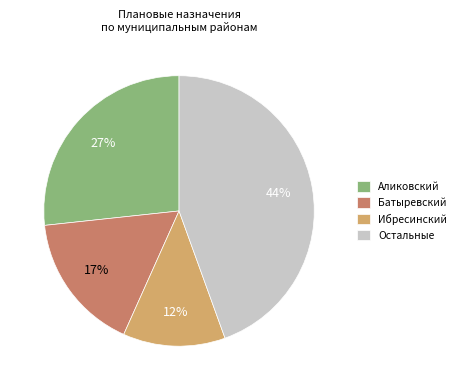

Is it true that Ибресинский is 7% of the pie?

False